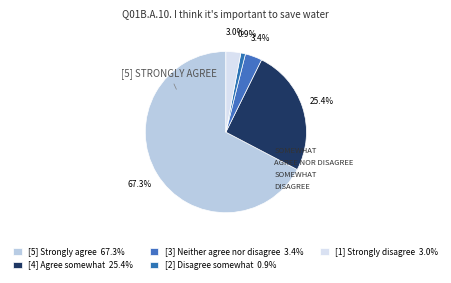

To the nearest percent, what portion does [2] Disagree somewhat represent?

1%